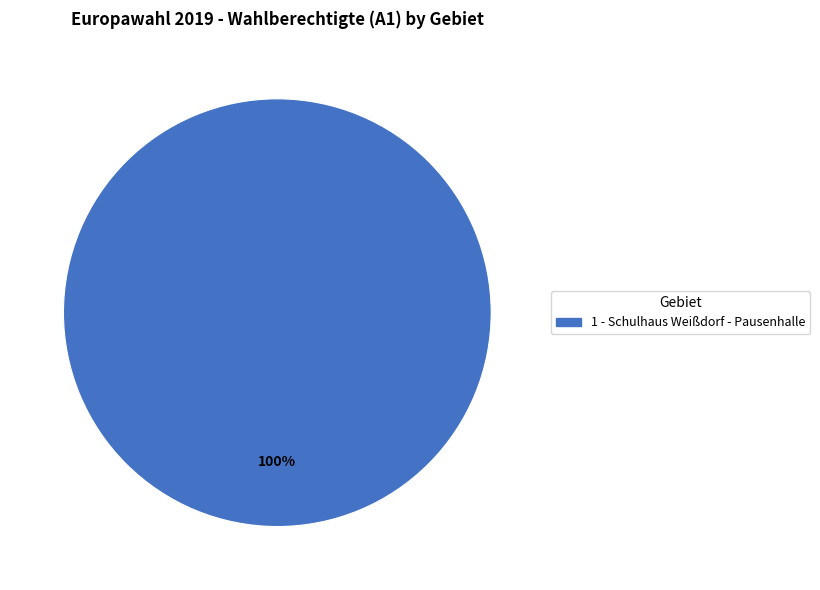

Is there a majority slice in this chart?

Yes